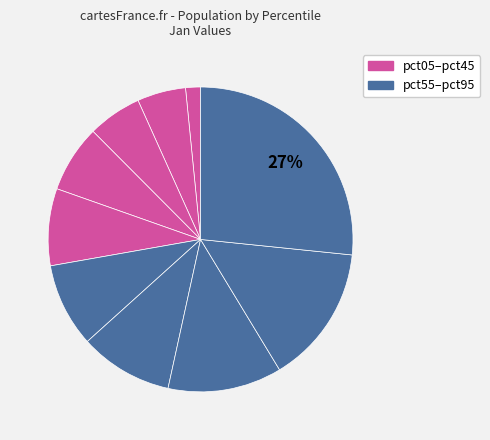

Count the number of slices in the pie.

10